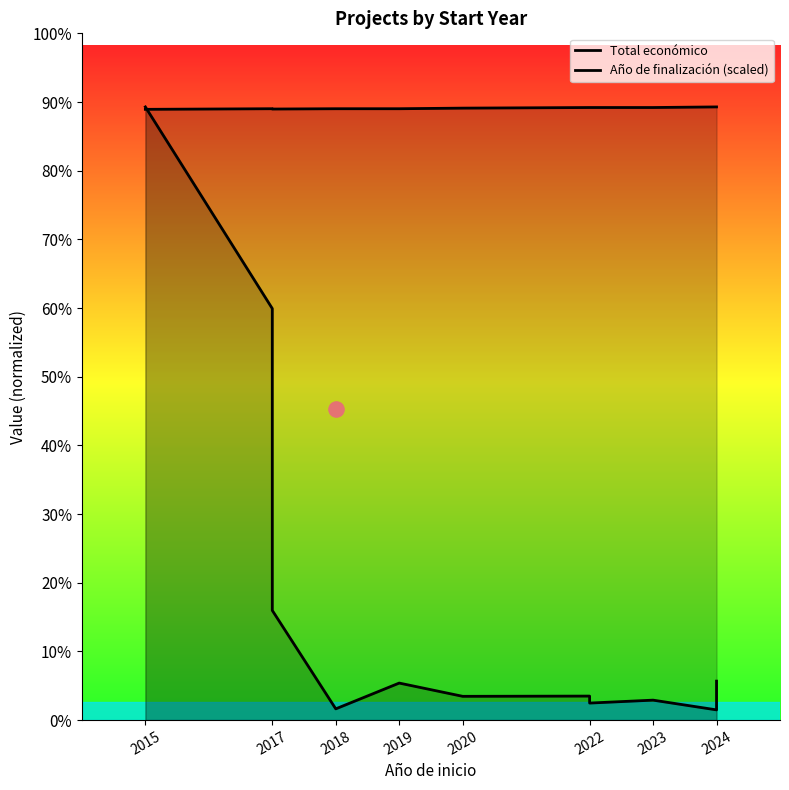

Is the value of Total económico at 2015 greater than the value of Año de finalización (scaled) at 2023?

Yes